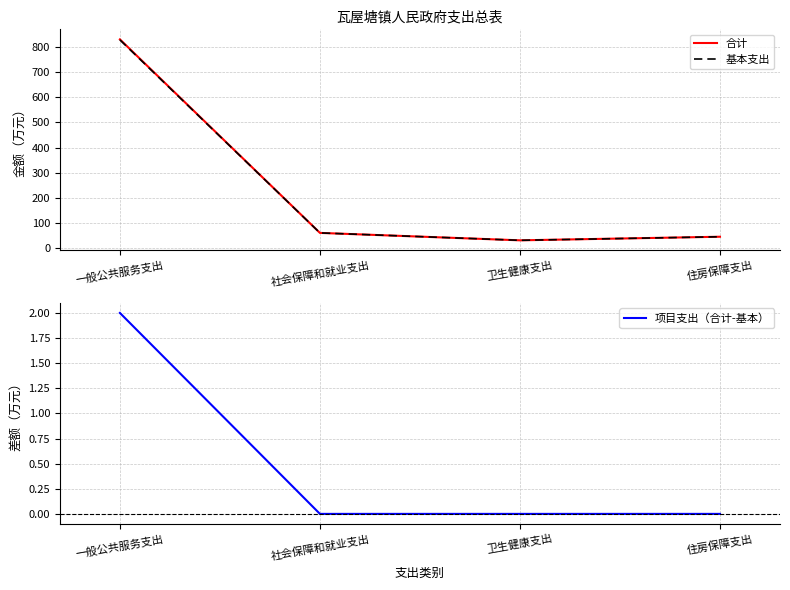

What is the approximate value of 合计 at 社会保障和就业支出?

61.0